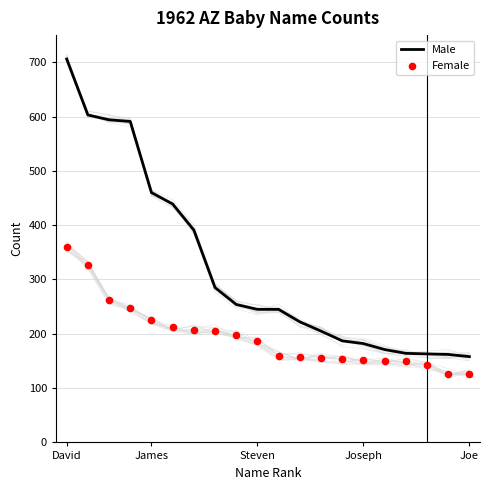

At which category is the sum across all series the highest?

David